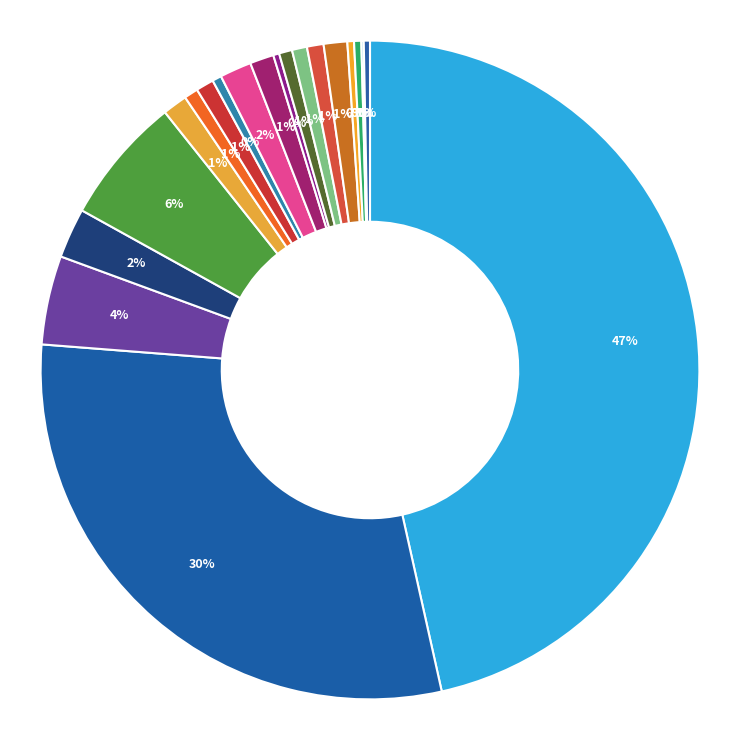

Count the number of slices in the pie.

20